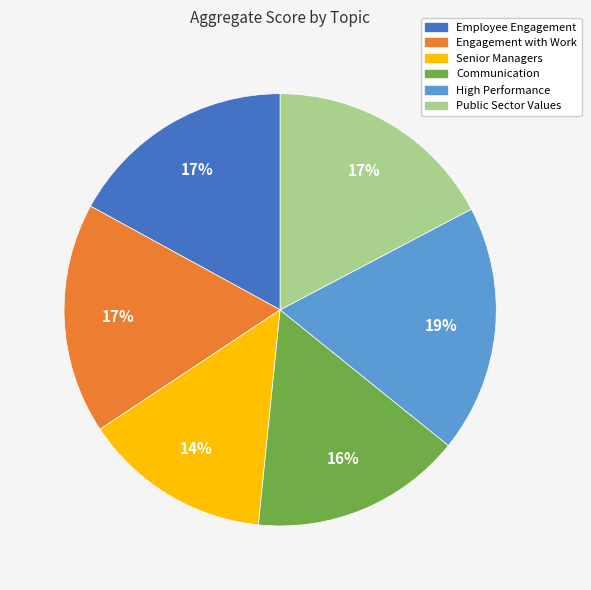

Which category has the biggest portion of the pie?

High Performance